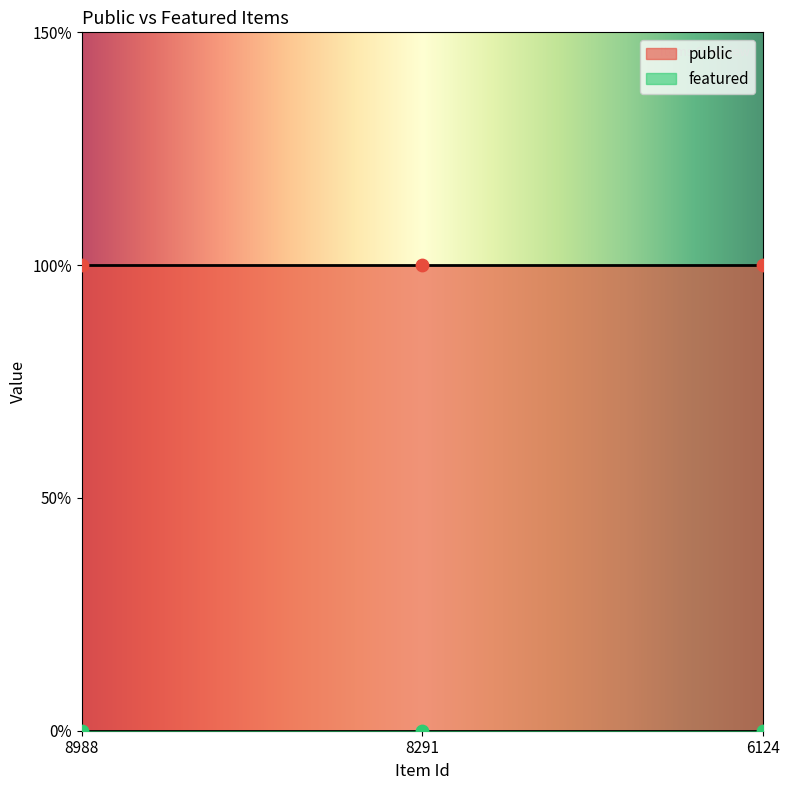

What are all the series names shown in the legend?

public, featured